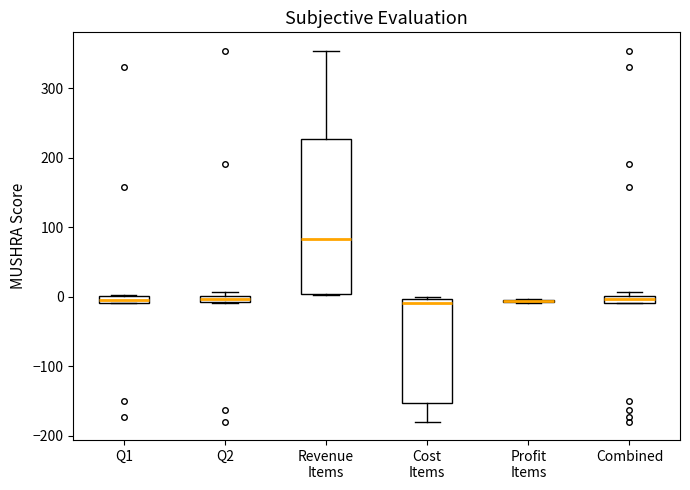

Where is the upper edge of the box for Q1 on the y-axis? The values are not printed on the chart, so give them approximately, as read against the axis.

0